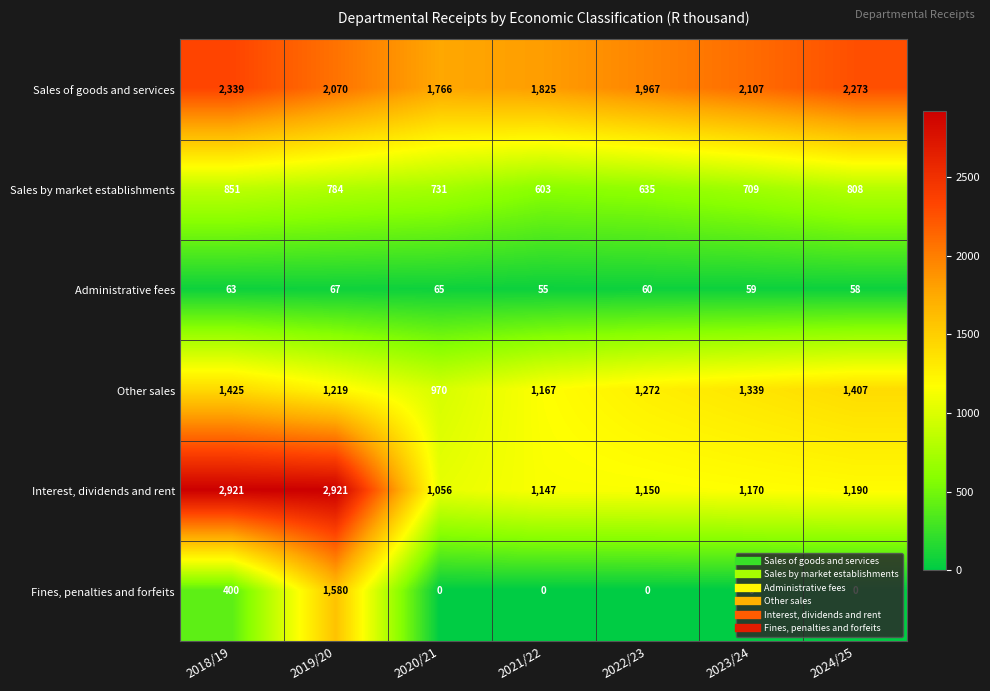

True or false: Interest, dividends and rent has a value of 1769 at 2021/22.

False